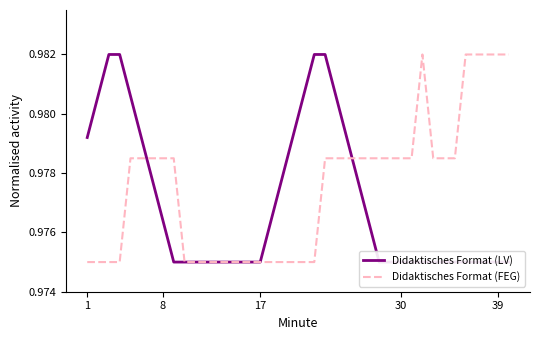

Reading left to right, extract all data points from this chart.

Didaktisches Format (LV): 1.0	1.0	1.0	1.0	1.0	1.0	1.0	1.0	1.0	1.0	1.0	1.0	1.0	1.0	1.0	1.0	1.0	1.0	1.0	1.0	1.0	1.0	1.0	1.0	1.0	1.0	1.0	1.0	1.0	1.0	1.0	1.0	1.0	1.0	1.0	1.0	1.0	1.0	1.0	1.0
Didaktisches Format (FEG): 1.0	1.0	1.0	1.0	1.0	1.0	1.0	1.0	1.0	1.0	1.0	1.0	1.0	1.0	1.0	1.0	1.0	1.0	1.0	1.0	1.0	1.0	1.0	1.0	1.0	1.0	1.0	1.0	1.0	1.0	1.0	1.0	1.0	1.0	1.0	1.0	1.0	1.0	1.0	1.0